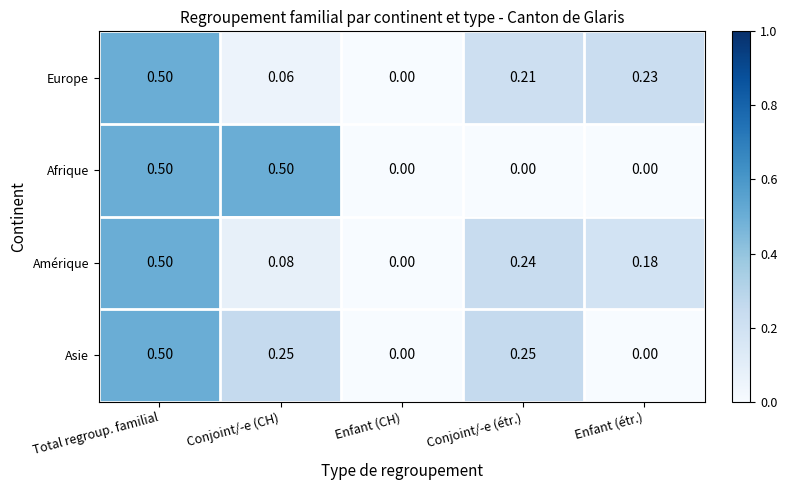

Is the value of Asie at Conjoint/-e (CH) greater than the value of Europe at Total regroup. familial?

No